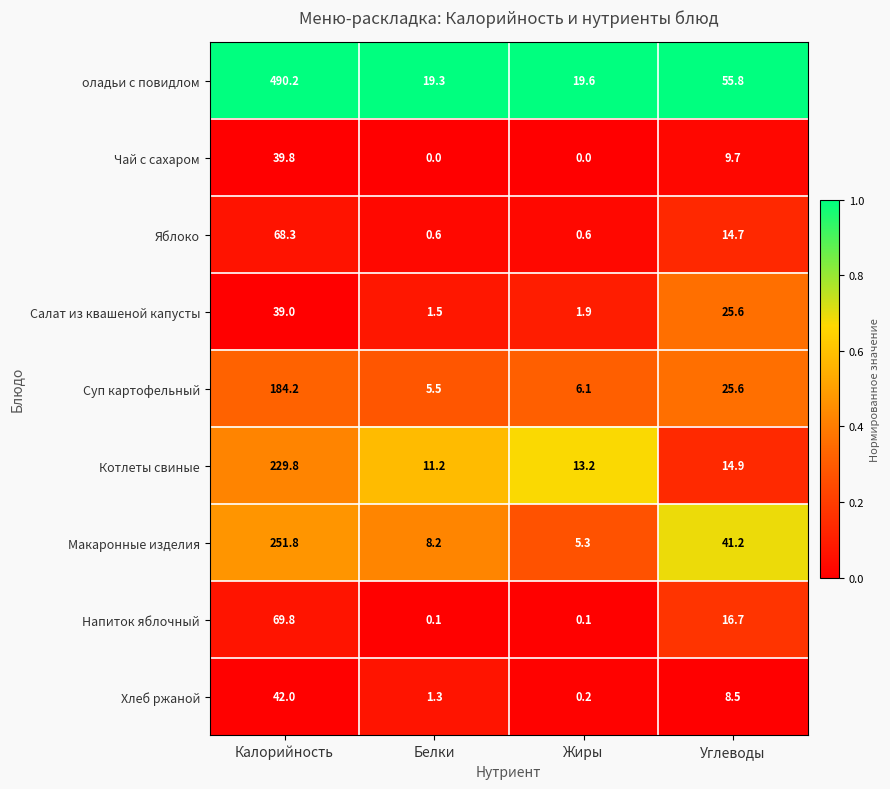

Which series has the largest range (max minus min)?

оладьи с повидлом